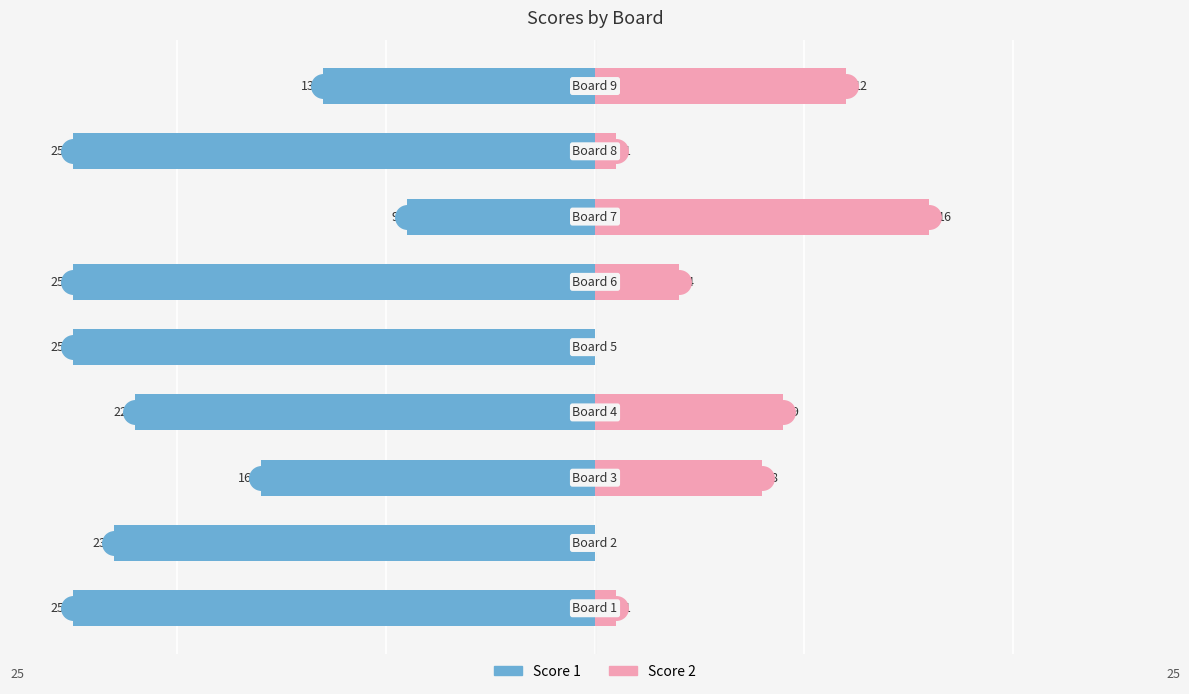

Reading left to right, transcribe all the data shown in this chart.

Score 1: 0=-25	1=-23	2=-16	3=-22	4=-25	5=-25	6=-9	7=-25	8=-13
Score 2: 0=1	1=0	2=8	3=9	4=0	5=4	6=16	7=1	8=12